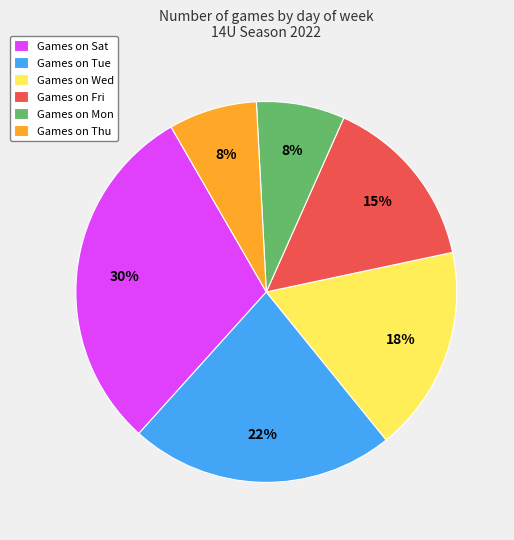

Which has a higher value, Games on Sat or Games on Fri?

Games on Sat